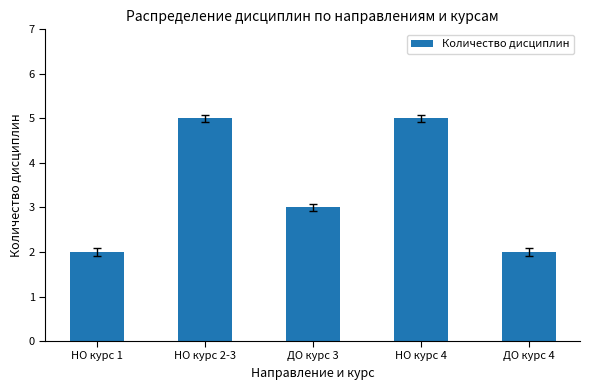

What is the maximum value shown in the chart?

5